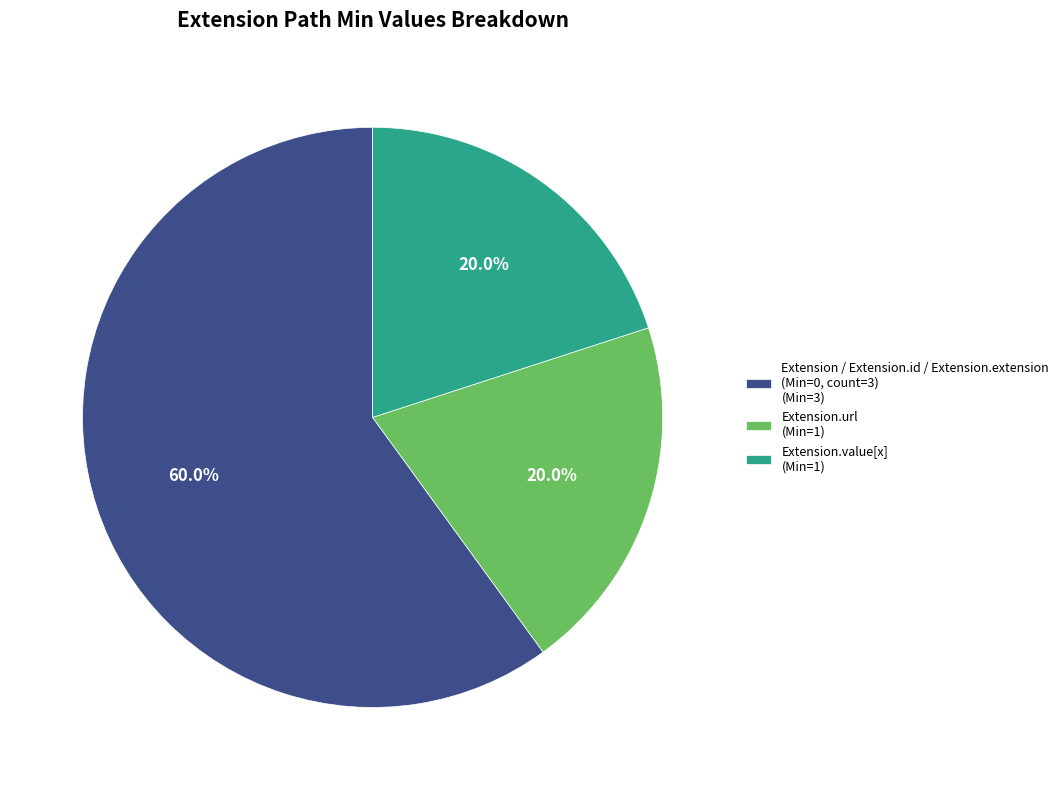

Combined, do Extension.value[x] (Min=1) and Extension / Extension.id / Extension.extension (Min=0, count=3) (Min=3) account for over 50%?

Yes